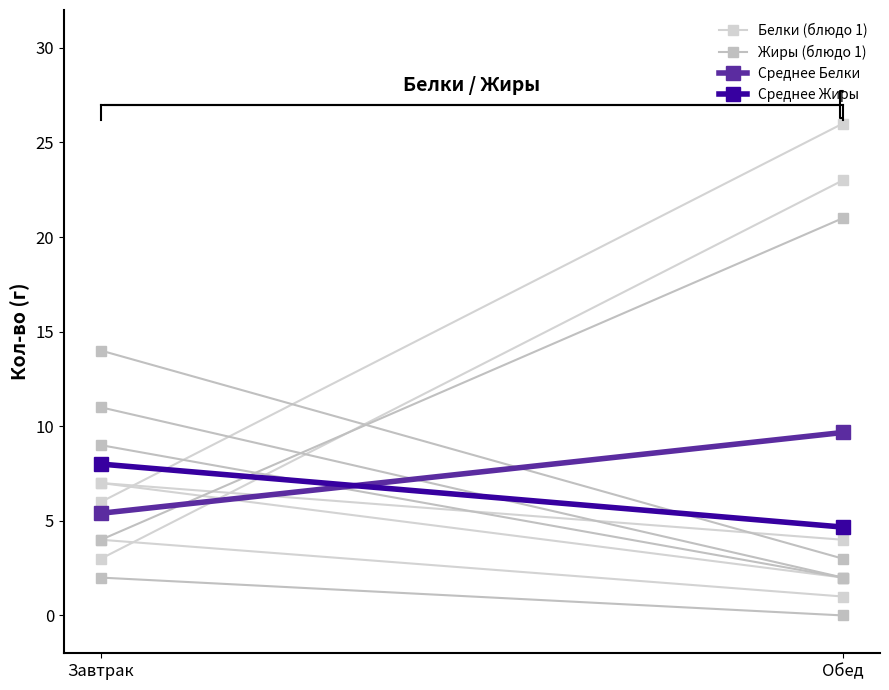

What is the value of the Среднее Жиры point at the 1st from the left?

8.0